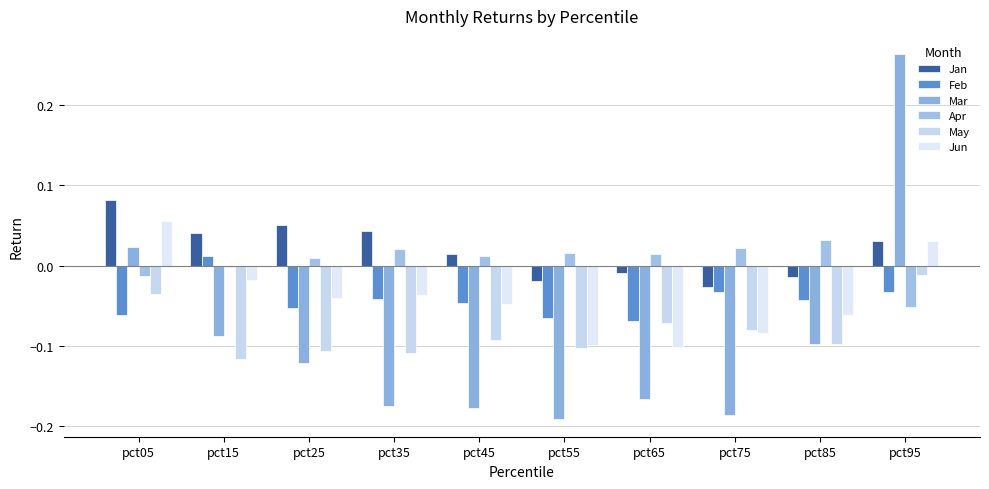

How many positive values does the Jun series have?

2